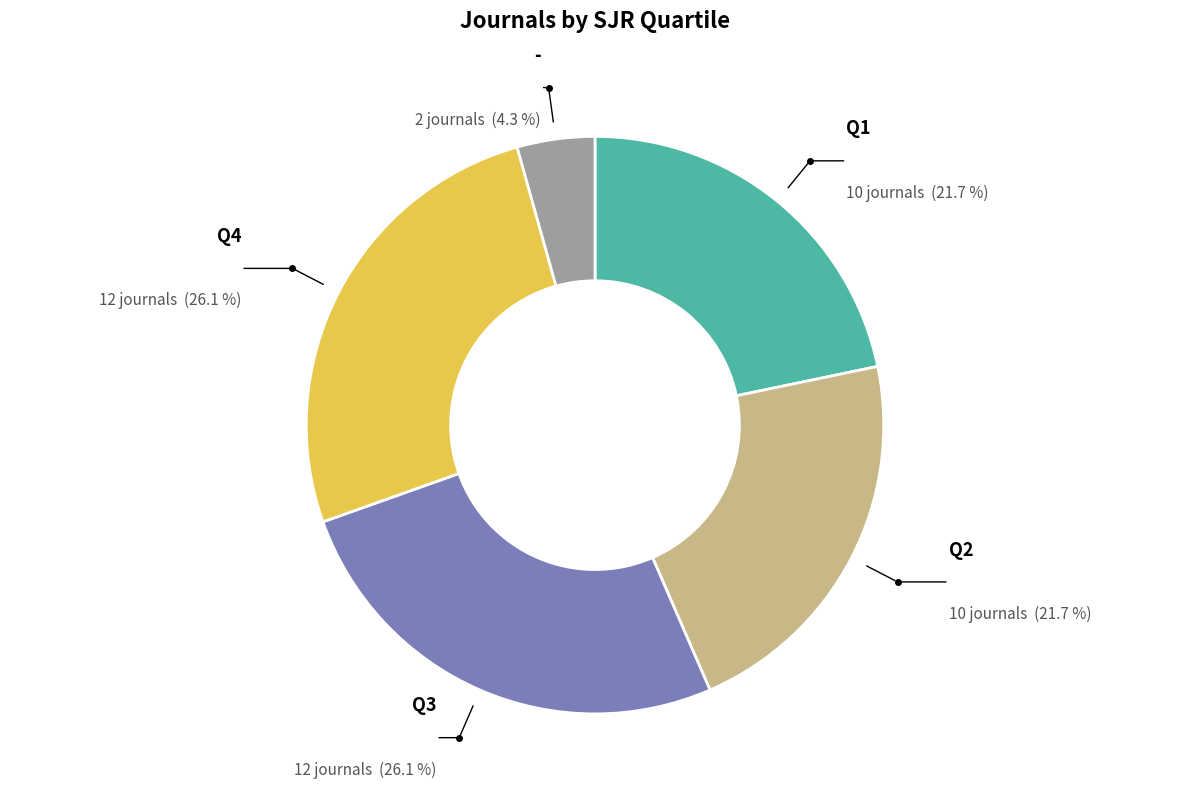

Is there a majority slice in this chart?

No